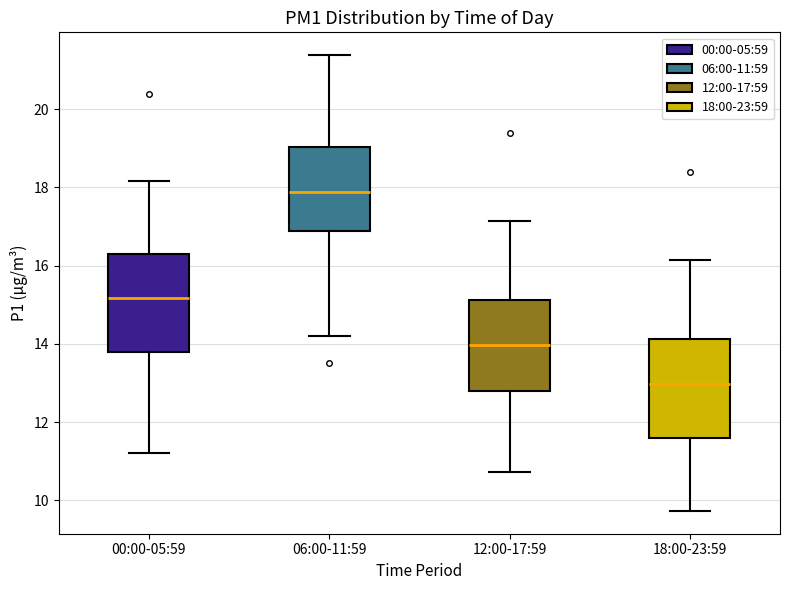

Reading left to right, transcribe this box plot: for each box, give where its median line is, the range the box spans, and where its two whiskers end, as read against the y-axis. The values are not printed on the chart, so give them approximately, as read against the axis.

00:00-05:59: median 15.2, box 13.8 to 16.4, whiskers 11.2 to 18.2
06:00-11:59: median 17.8, box 16.8 to 19.0, whiskers 14.2 to 21.4
12:00-17:59: median 14.0, box 12.8 to 15.2, whiskers 10.8 to 17.2
18:00-23:59: median 13.0, box 11.6 to 14.2, whiskers 9.8 to 16.2